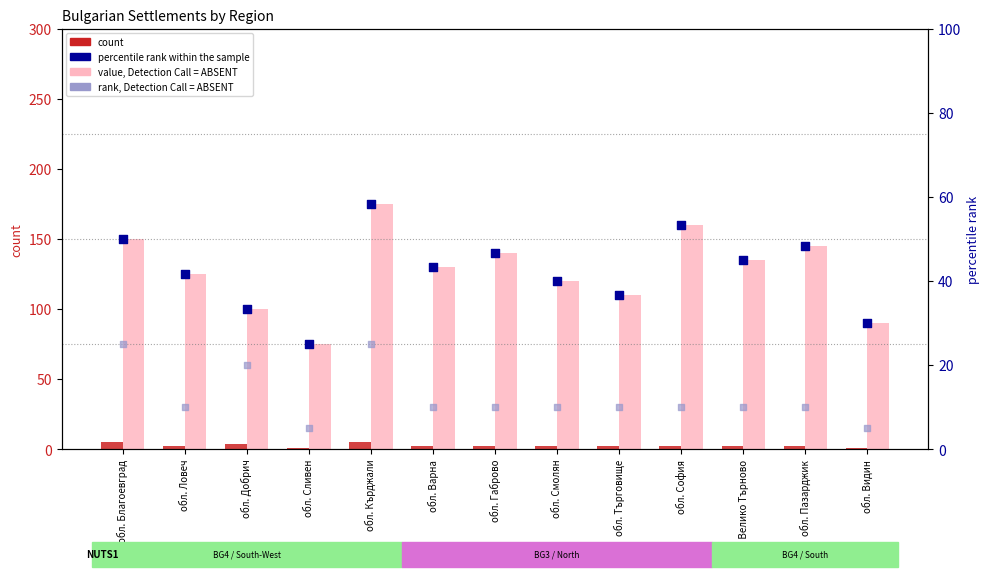

At how many categories does at least one series exceed 47?

13